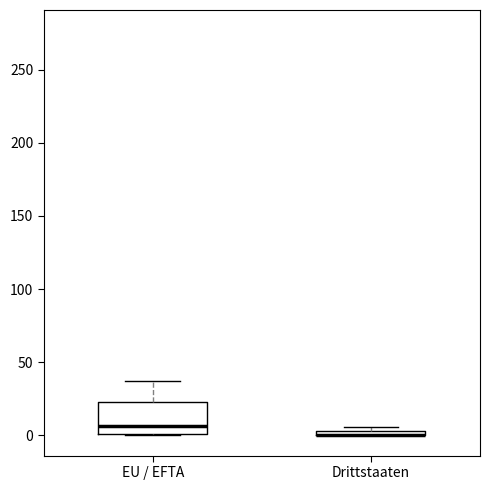

Comparing the boxes themselves (not the whiskers), which one is the tallest?

EU / EFTA